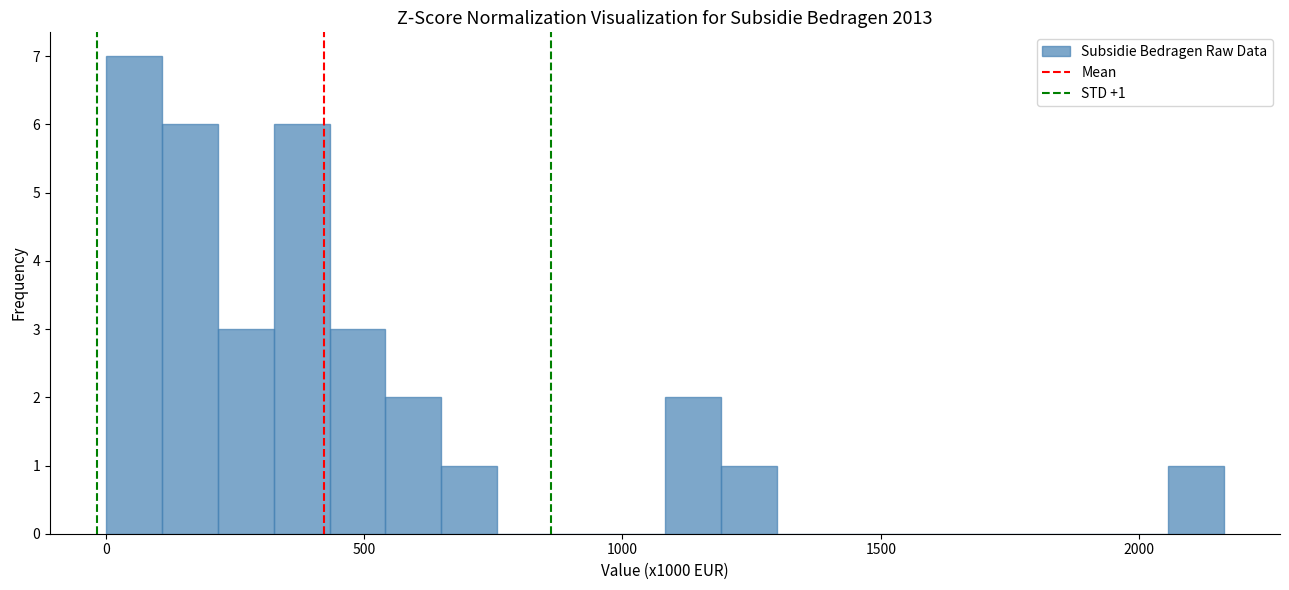

Read against the x-axis, roughly where is the centre of the tallest bar?

50